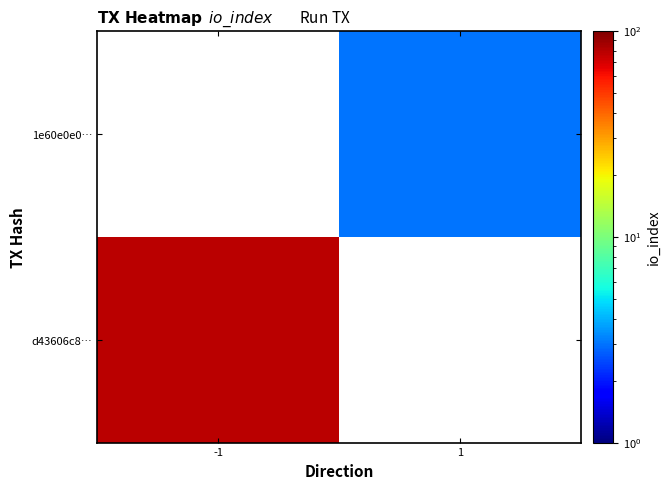

Is the value of 1e60e0e0… at 1 greater than the value of d43606c8… at -1?

No